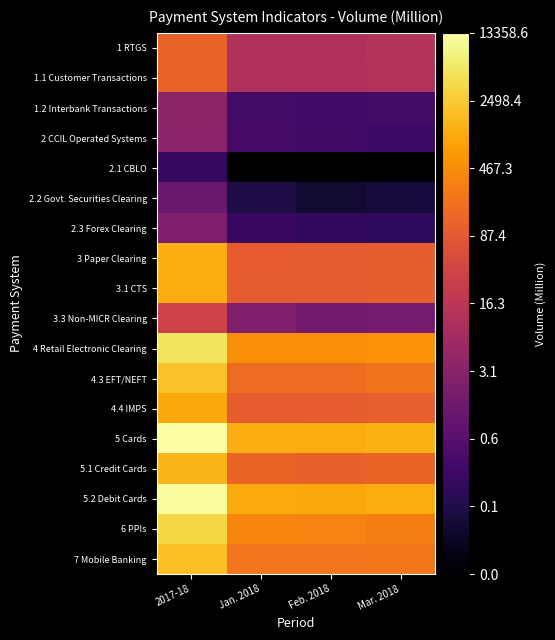

What is the minimum value shown in the chart?

-1.7